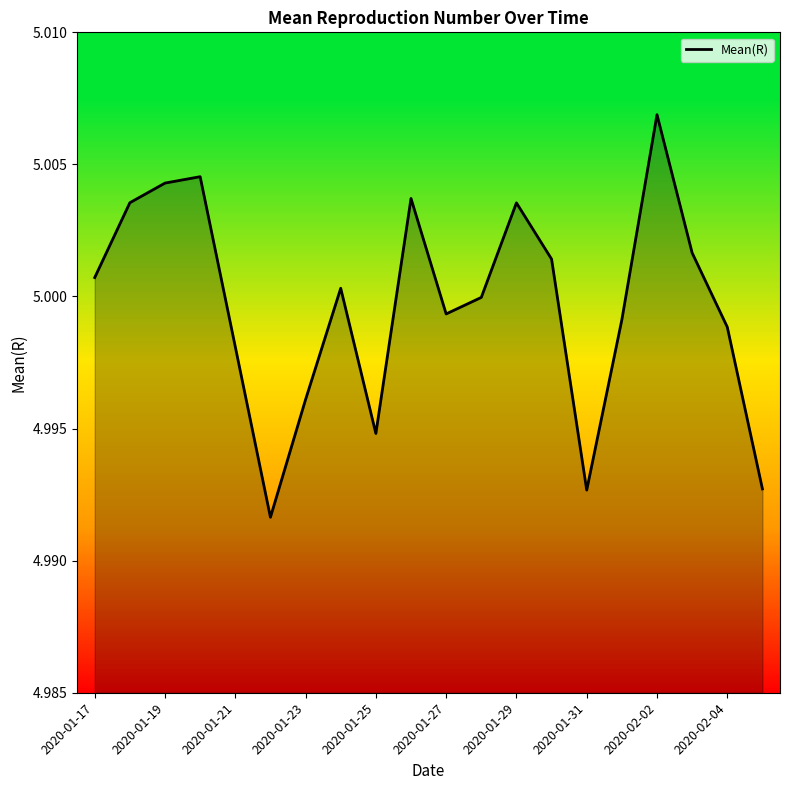

Reading left to right, transcribe all the data shown in this chart.

5.0	5.0	5.0	5.0	5.0	5.0	5.0	5.0	5.0	5.0	5.0	5.0	5.0	5.0	5.0	5.0	5.0	5.0	5.0	5.0